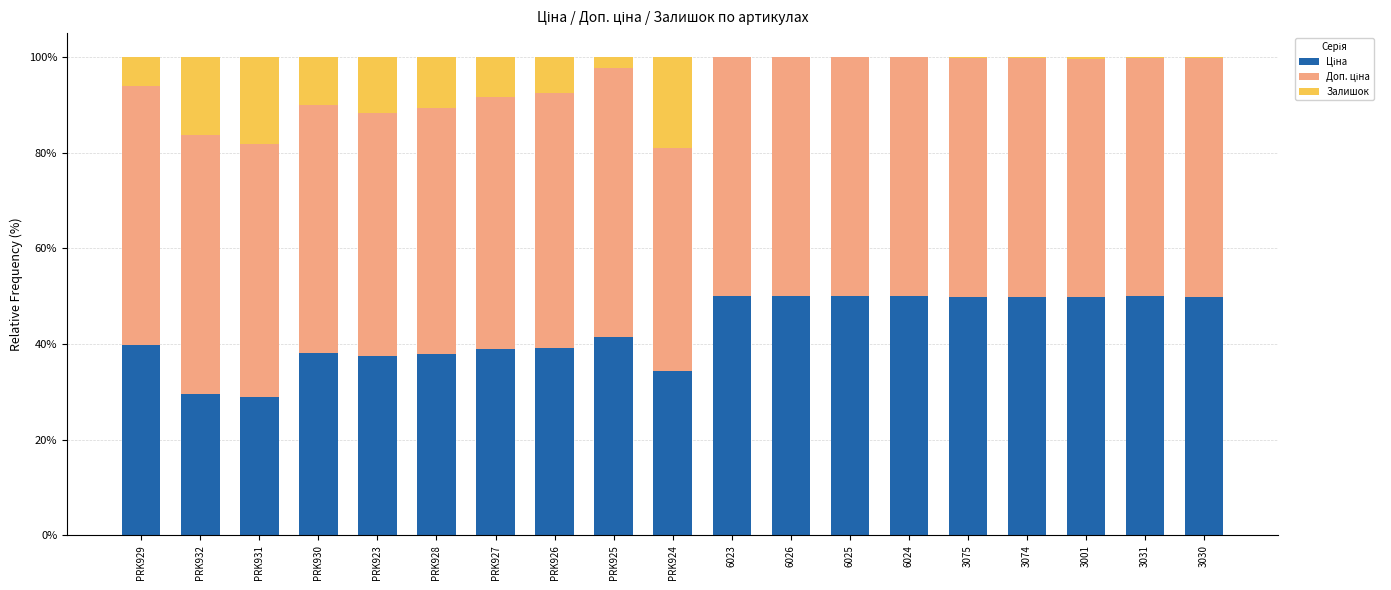

What is the total value across all series at 6023?

100.0